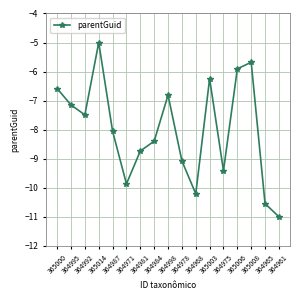

Where does the data first go above -8?

365000